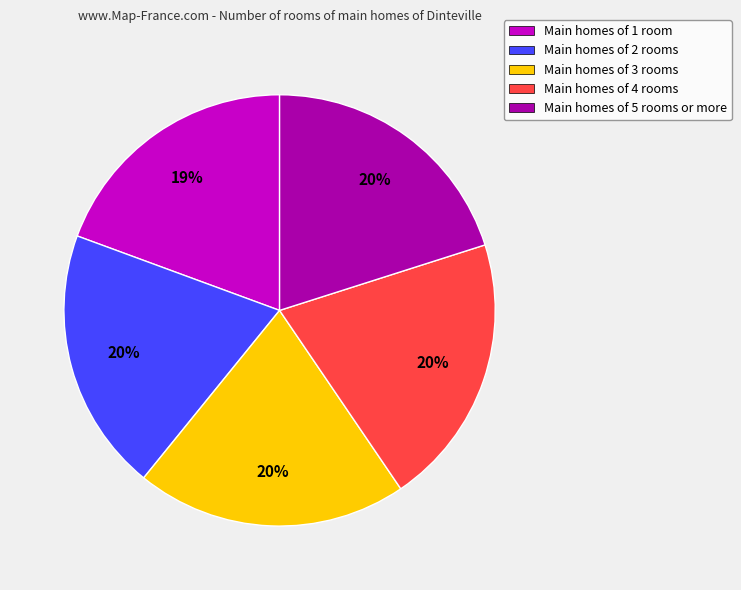

To the nearest percent, what percentage of the pie is Main homes of 5 rooms or more?

20%